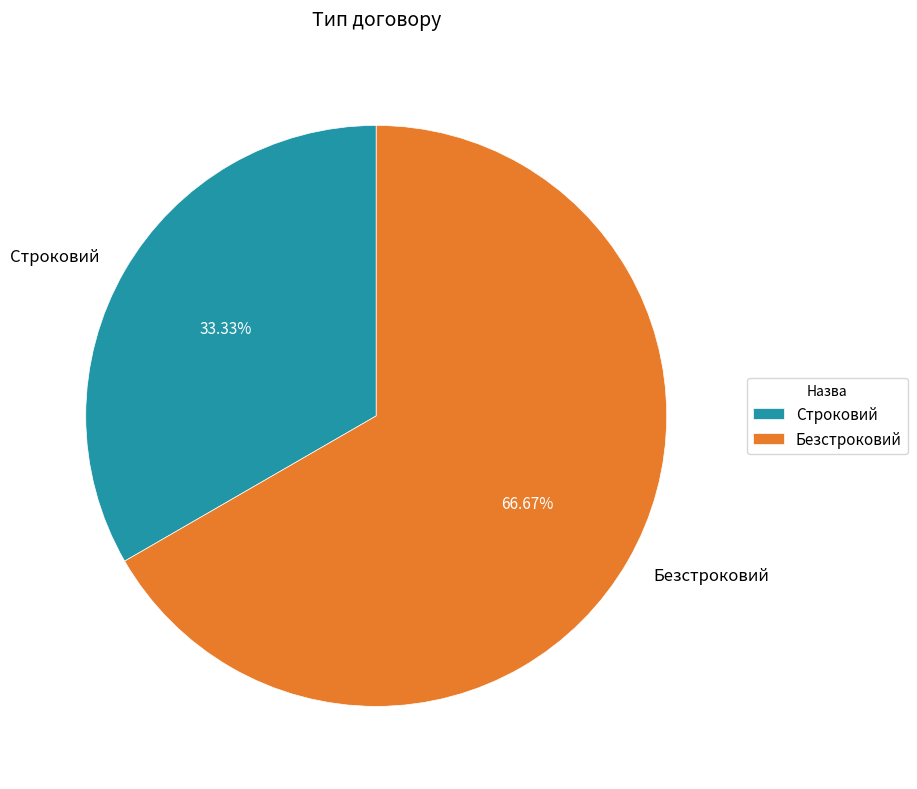

What percentage do Безстроковий and Строковий together represent?

100.0%